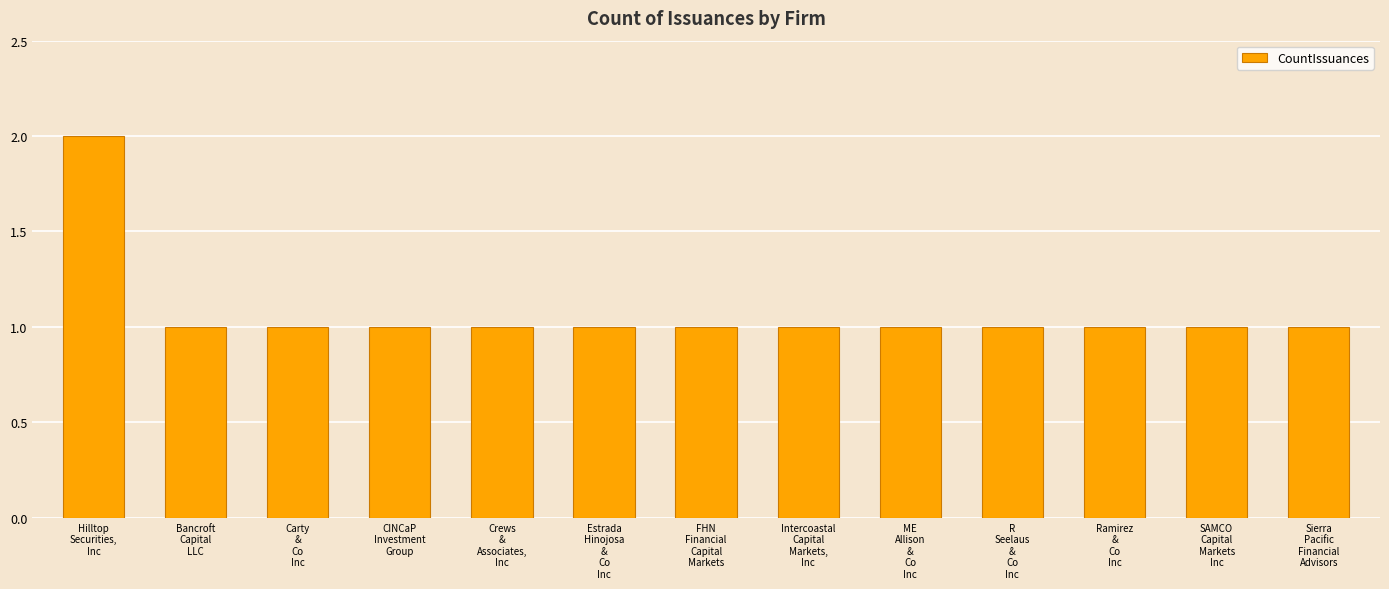

Approximately how many times larger is the value at ME
Allison
&
Co
Inc compared to Ramirez
&
Co
Inc?

1.0